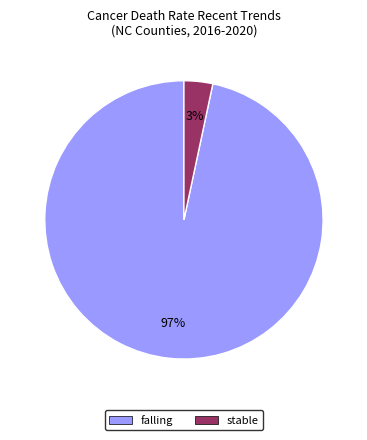

Which slice is the smallest?

stable